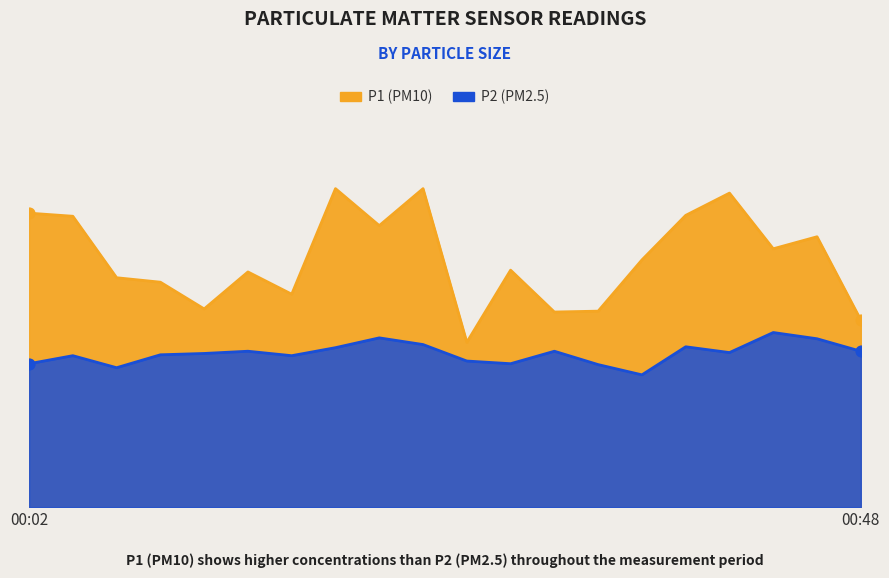

What is the total value across all series at 00:28?

8.5